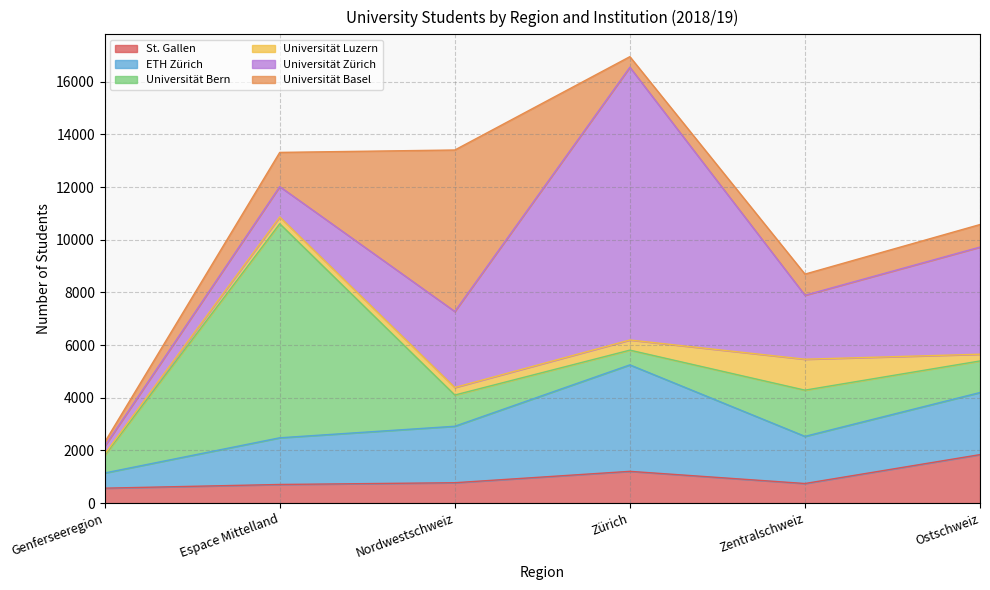

What is the label of the 5th point from the left?

Zentralschweiz